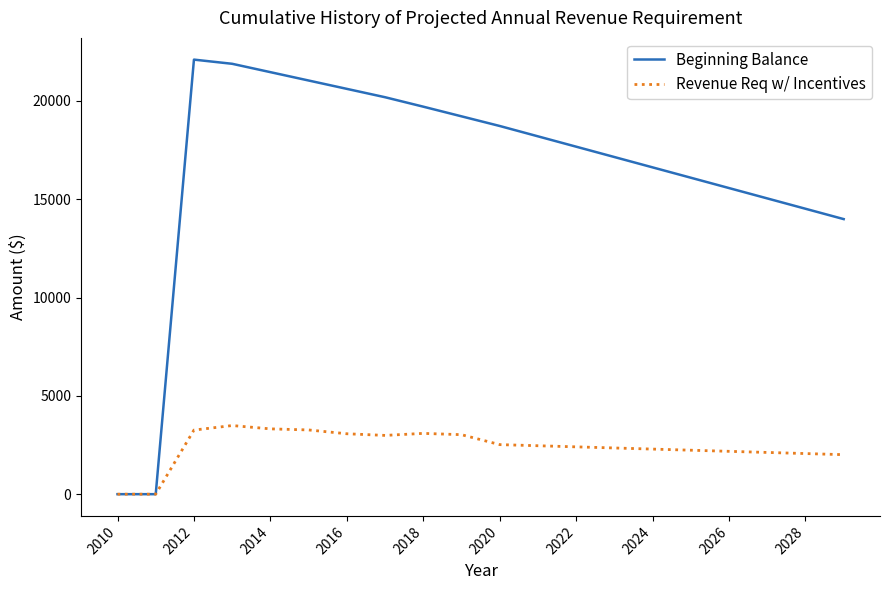

Rank the series by their average value, from highest to lowest.

Beginning Balance, Revenue Req w/ Incentives